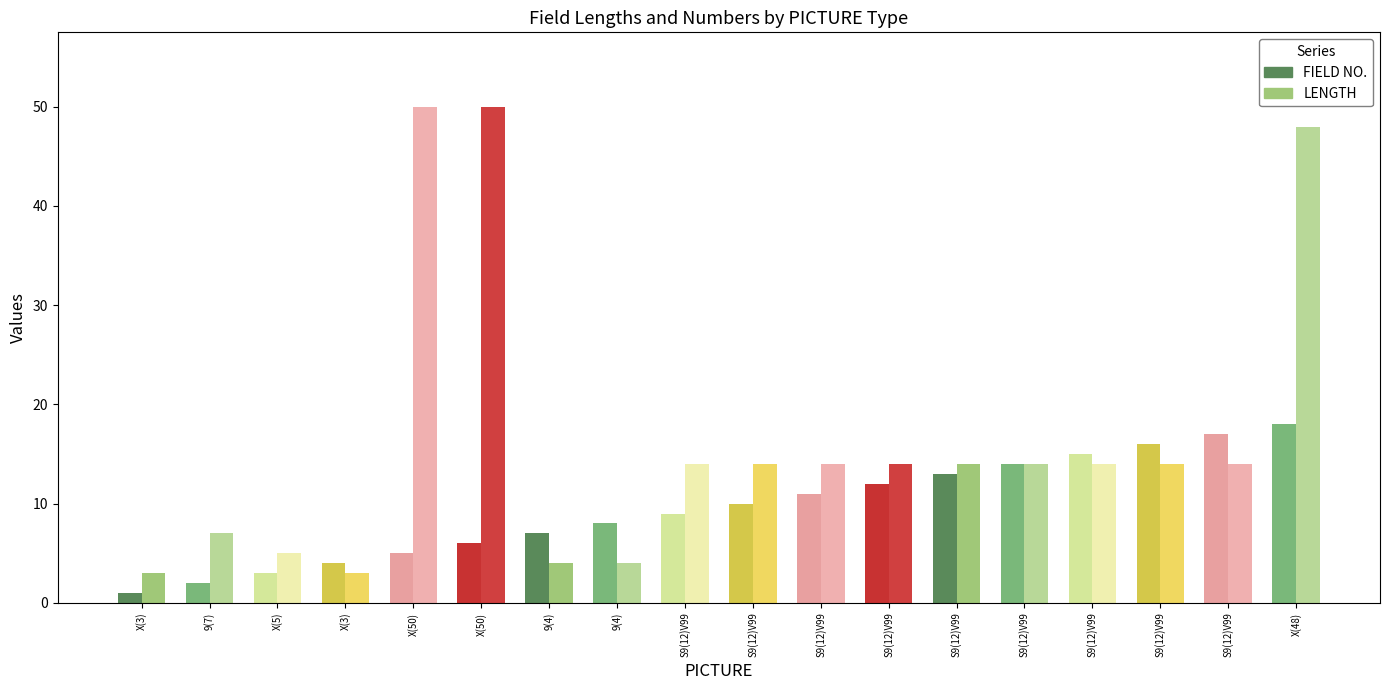

How many data points in FIELD NO. are less than 10?

9